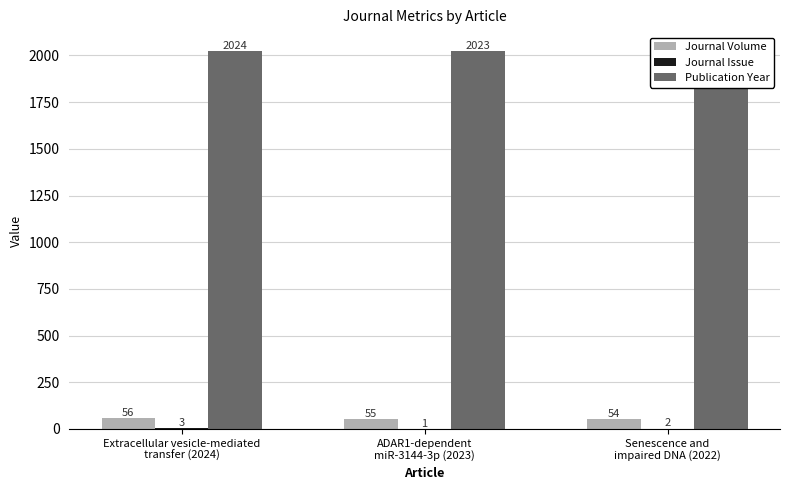

Are the bars grouped side by side (vs. stacked)?

Yes